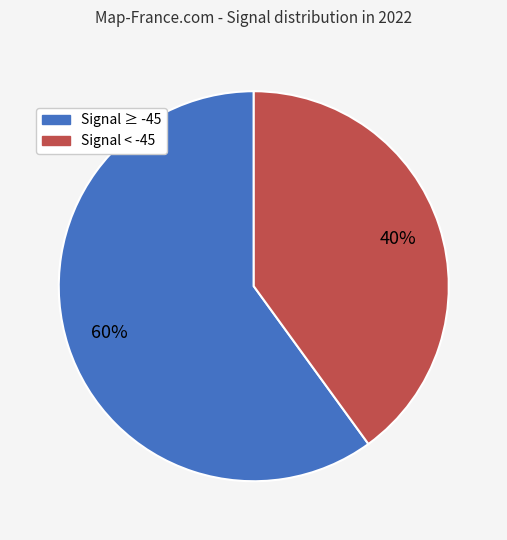

To the nearest percent, what is the difference between the largest and smallest slice percentages?

20%